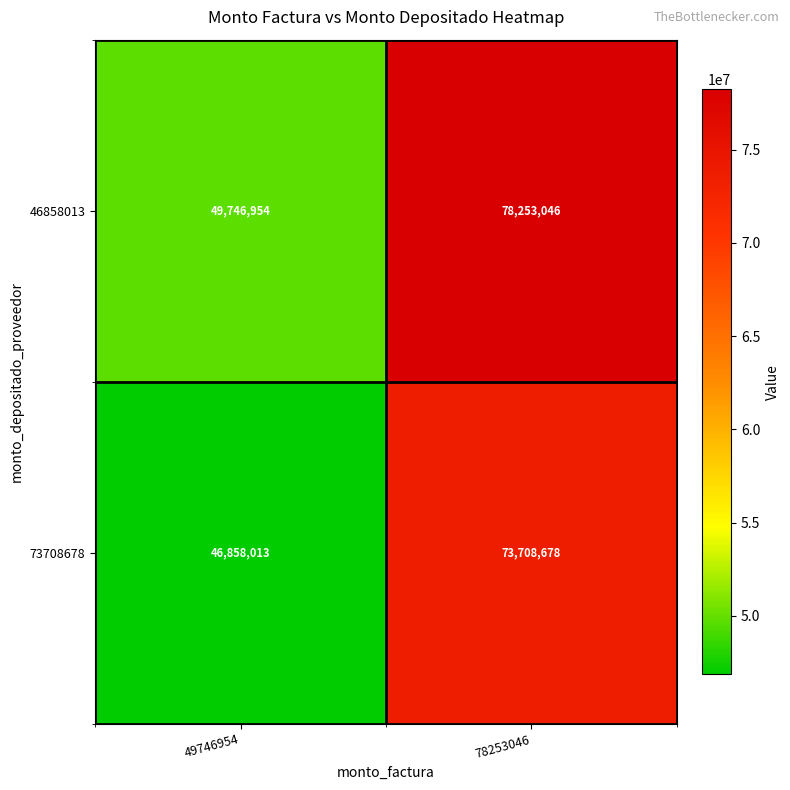

Reading right to left, list all the values displayed in this chart.

46858013: 78253046=78253046	49746954=49746954
73708678: 78253046=73708678	49746954=46858013